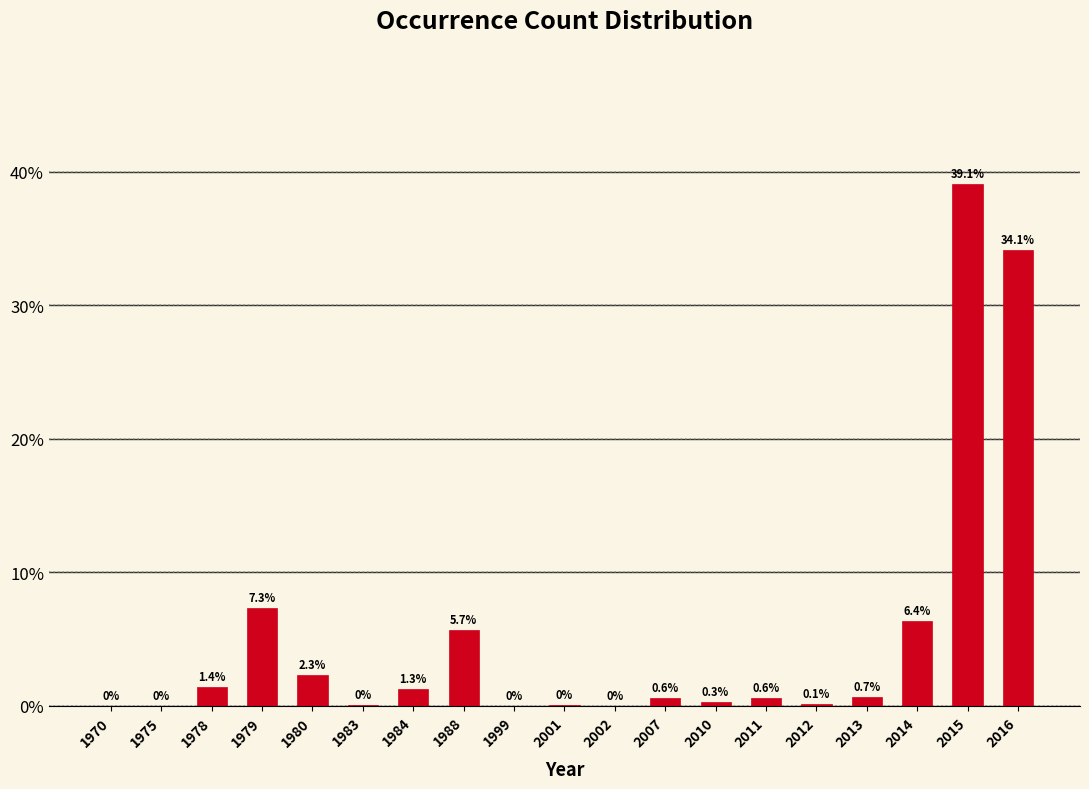

The value at 2014 is 6.4. True or false?

True